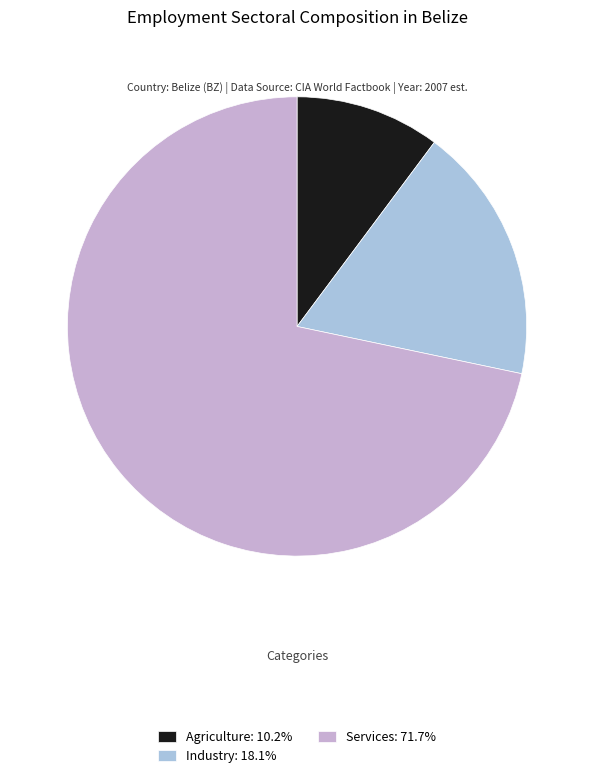

Count the number of slices in the pie.

3